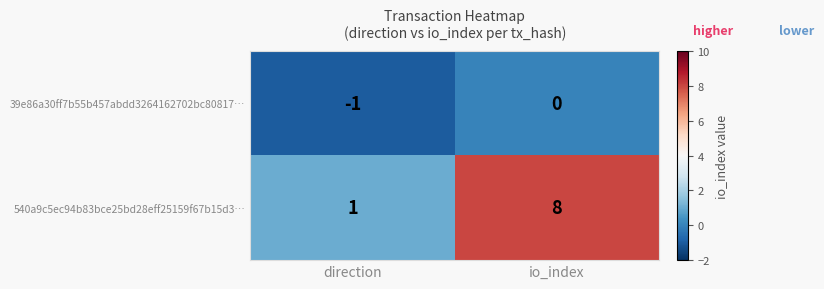

How many negative values does the 39e86a30ff7b55b457abdd3264162702bc80817… series have?

1